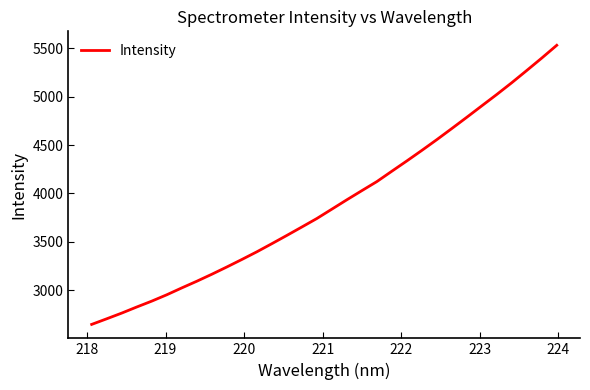

What is the difference between the maximum and minimum values?

2887.4